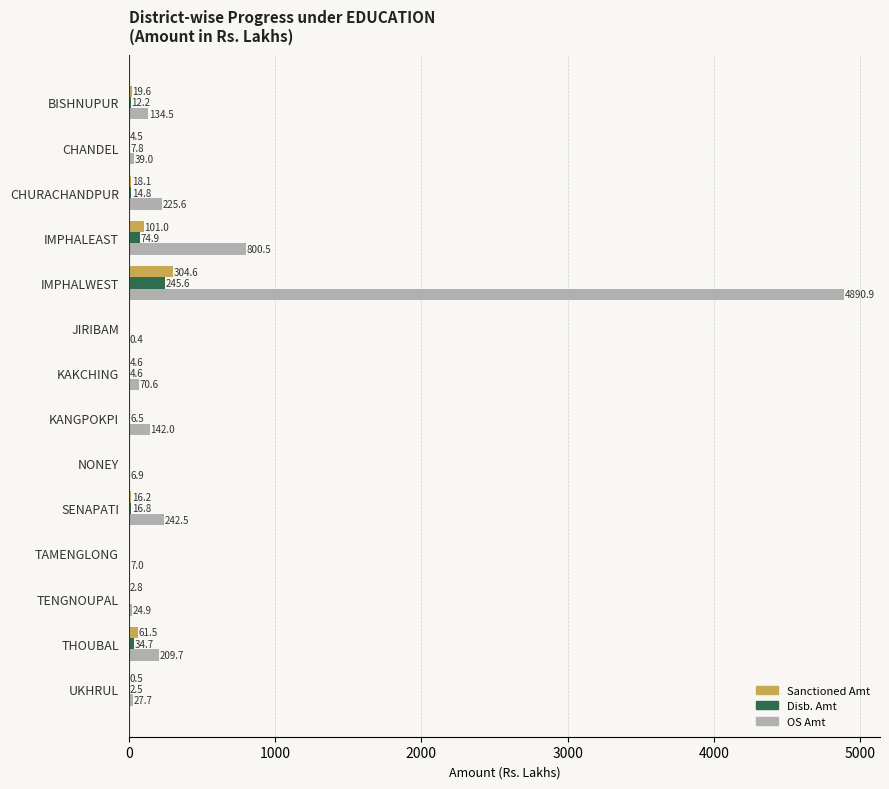

Where is Sanctioned Amt nearest to the value 152?

IMPHALEAST